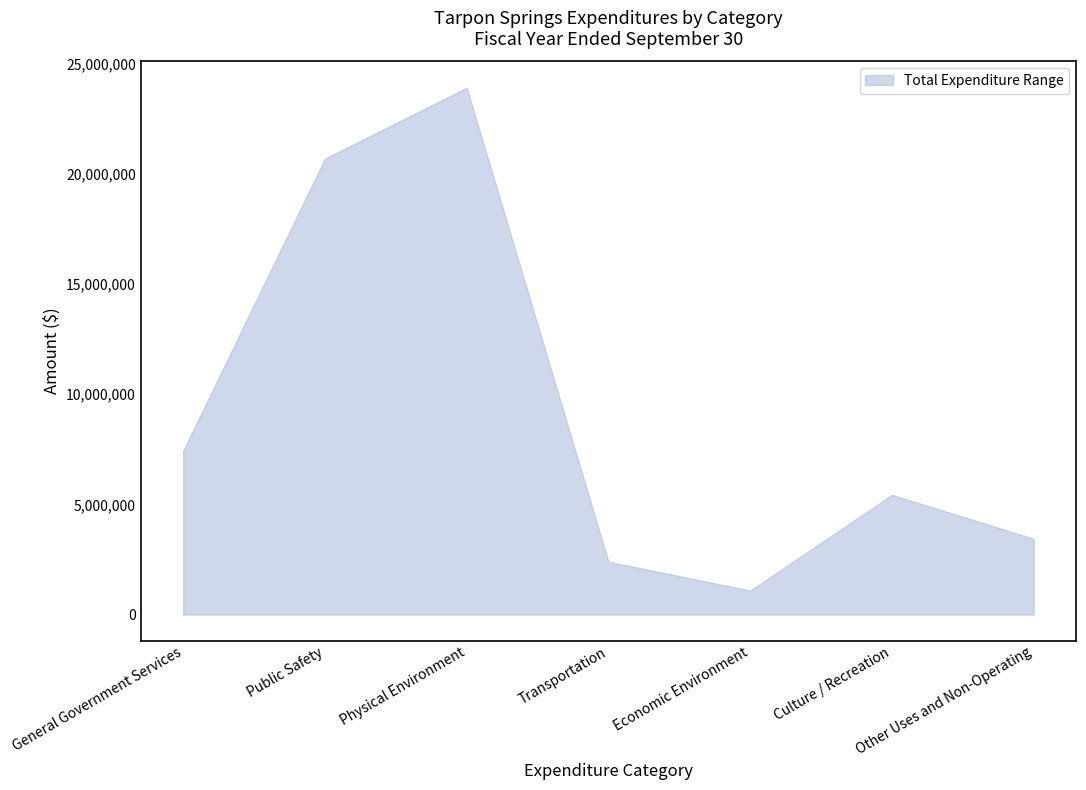

What is the approximate value at General Government Services, to the nearest 100?

7432600